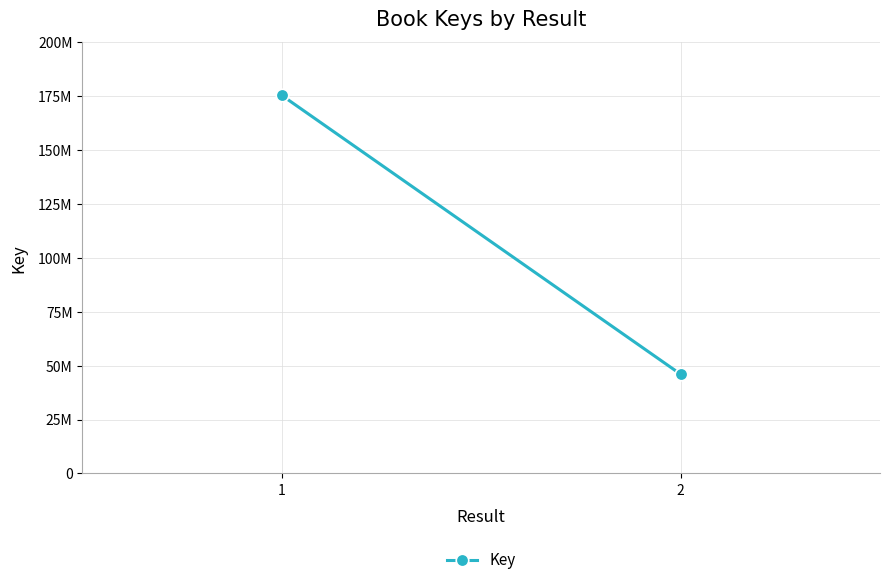

Count the number of categories in the chart.

2